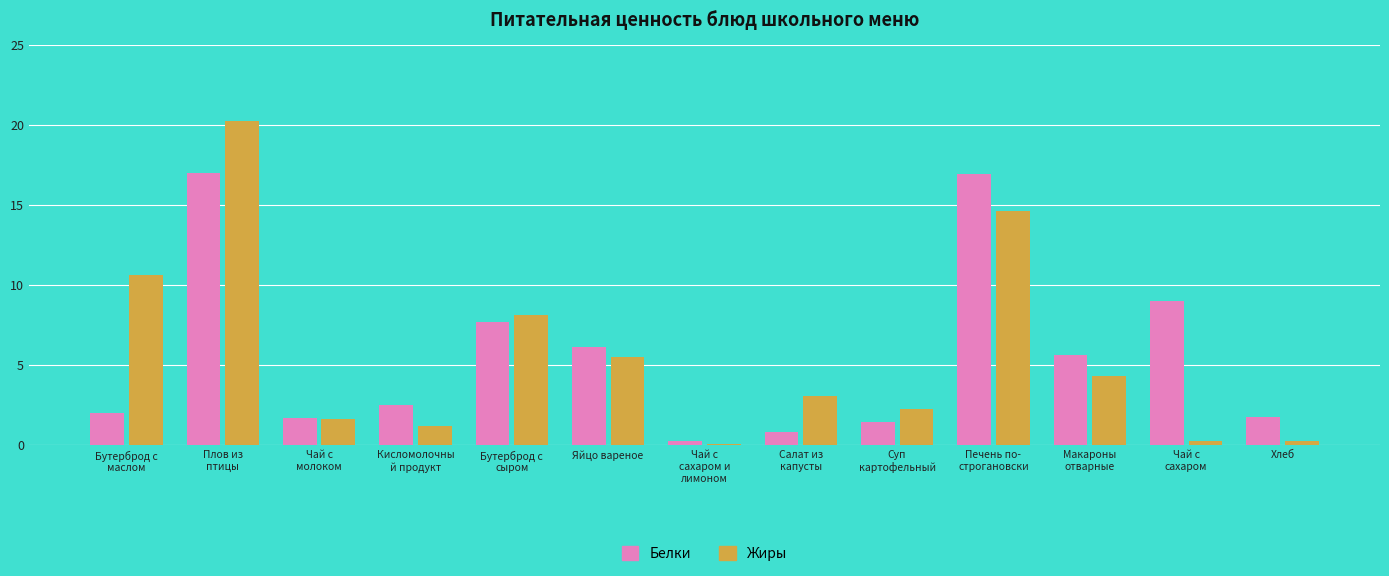

What is the maximum value for Жиры?

20.3